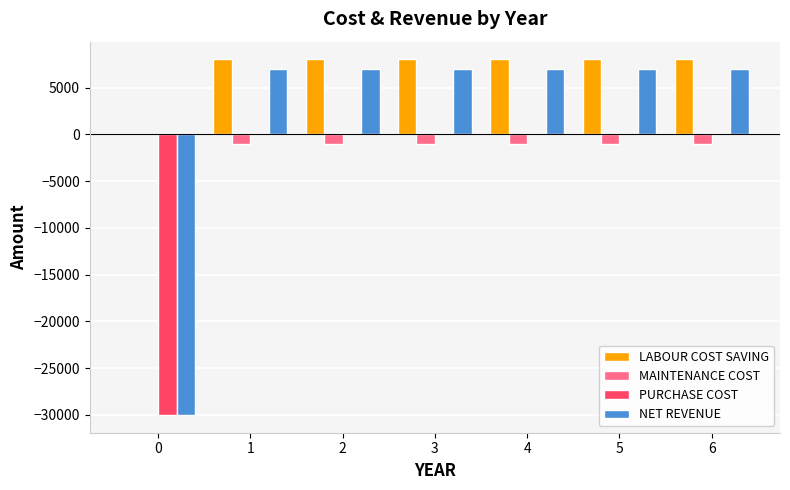

Reading left to right, transcribe all the data shown in this chart.

LABOUR COST SAVING: 0	8000	8000	8000	8000	8000	8000
MAINTENANCE COST: 0	-1000	-1000	-1000	-1000	-1000	-1000
PURCHASE COST: -30000	0	0	0	0	0	0
NET REVENUE: -30000	7000	7000	7000	7000	7000	7000